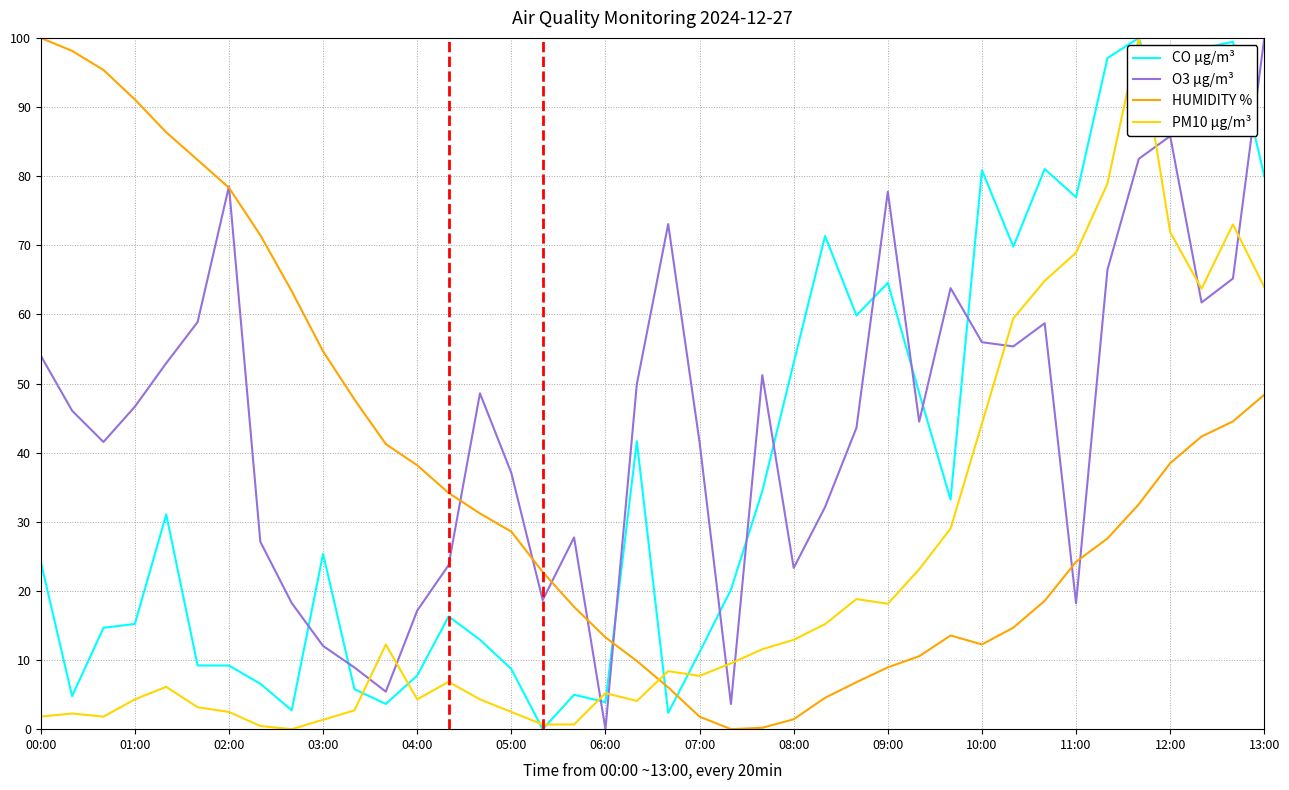

Count the number of data series in this chart.

4